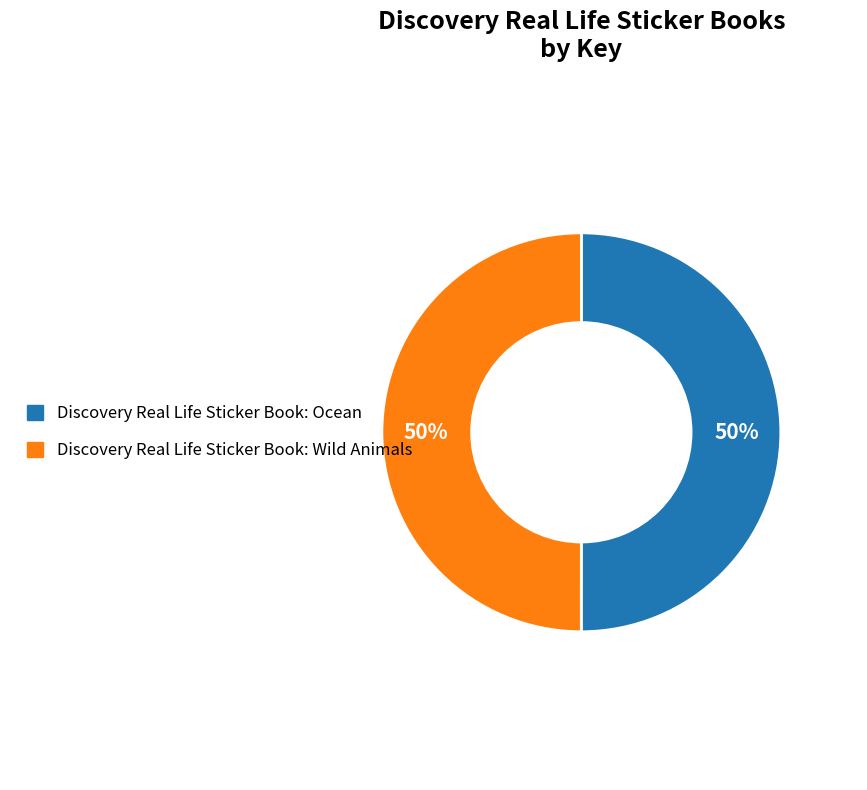

What is the ratio of the value at Discovery Real Life Sticker Book: Ocean to the value at Discovery Real Life Sticker Book: Wild Animals?

1.0